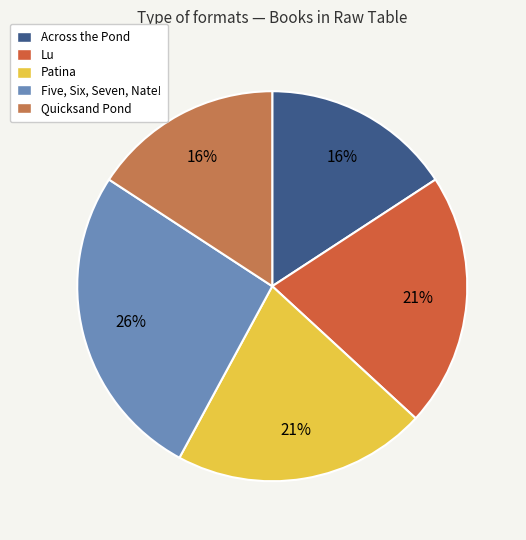

To the nearest percent, what is the combined percentage of Quicksand Pond and Lu?

37%